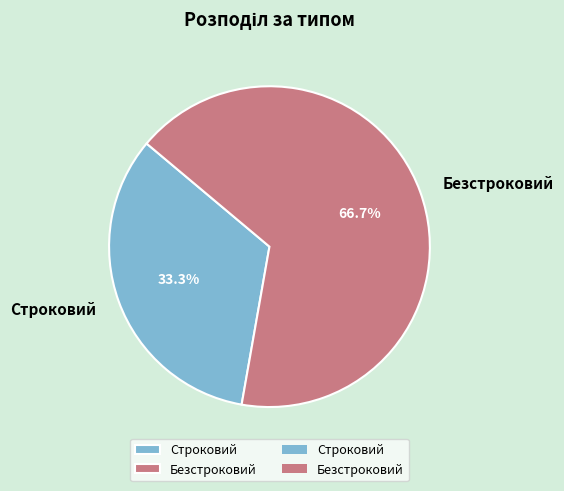

Does Безстроковий account for over 50% of the chart?

Yes